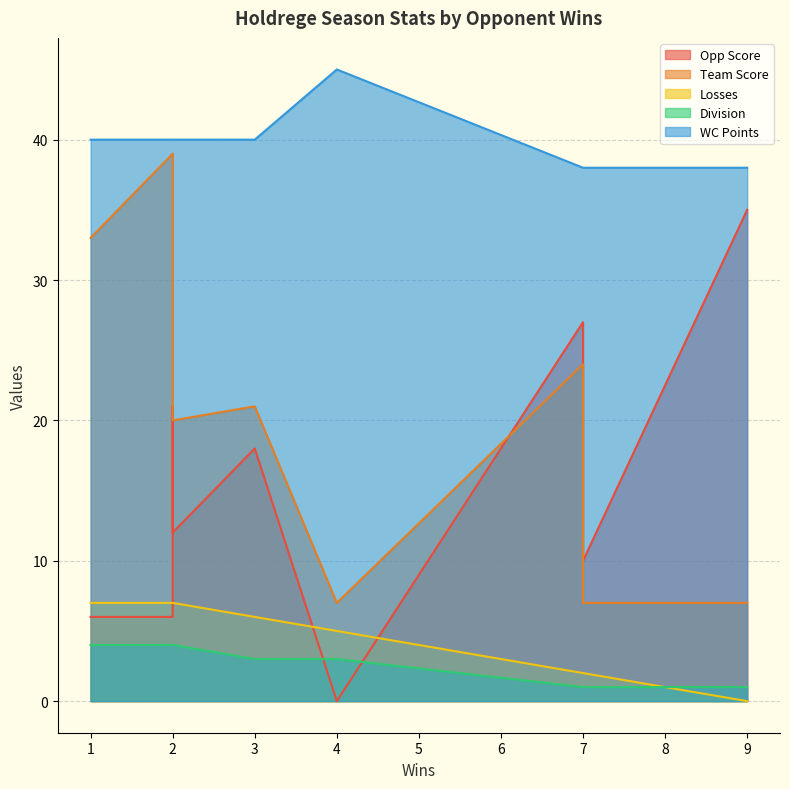

What are all the series names shown in the legend?

Opp Score, Team Score, Losses, Division, WC Points